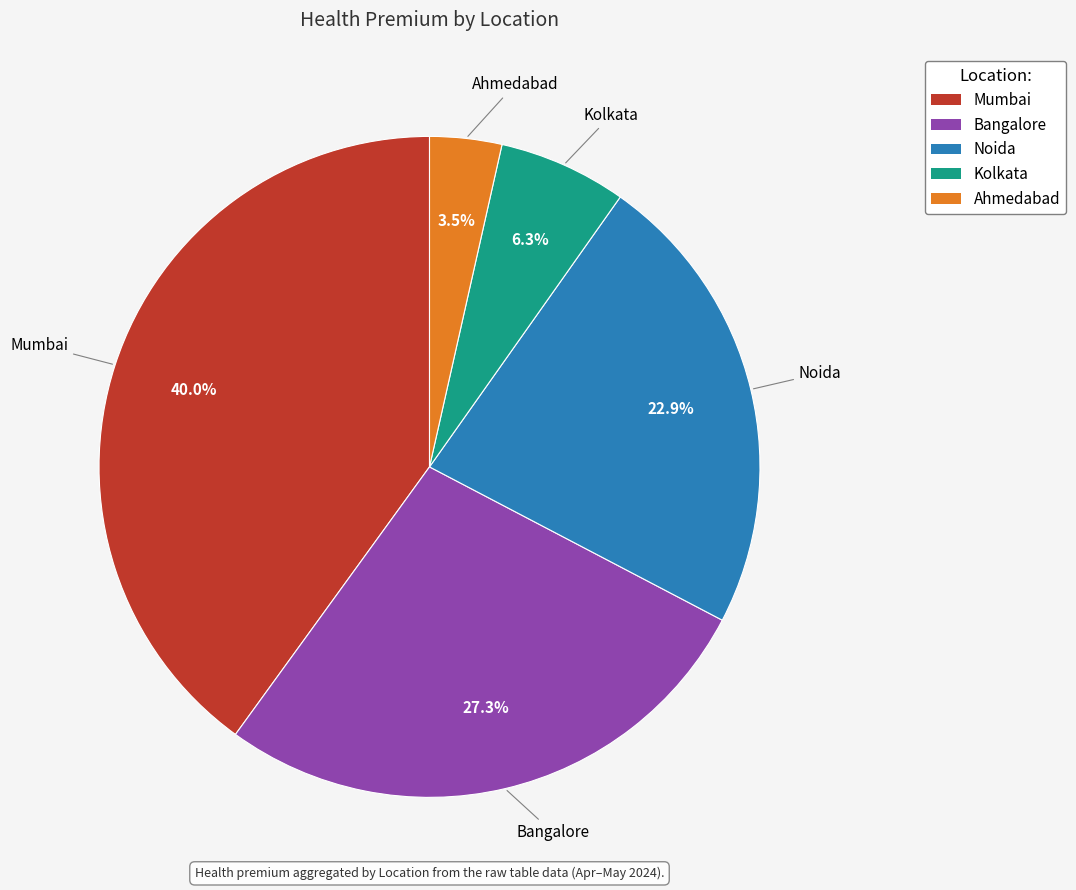

Approximately how many times larger is the value at Noida compared to Bangalore?

0.8